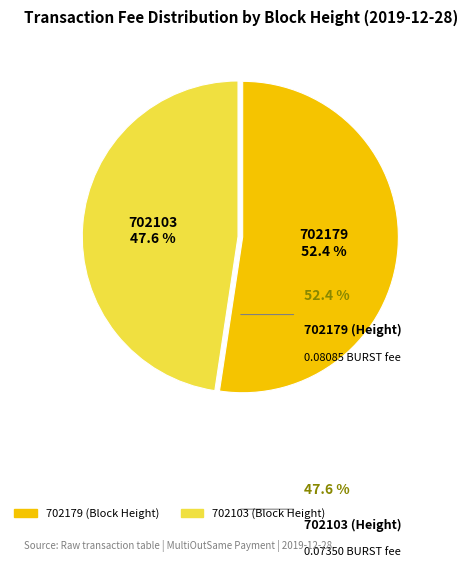

To the nearest percent, what is the difference between the 702179 and 702103 slice percentages?

5%